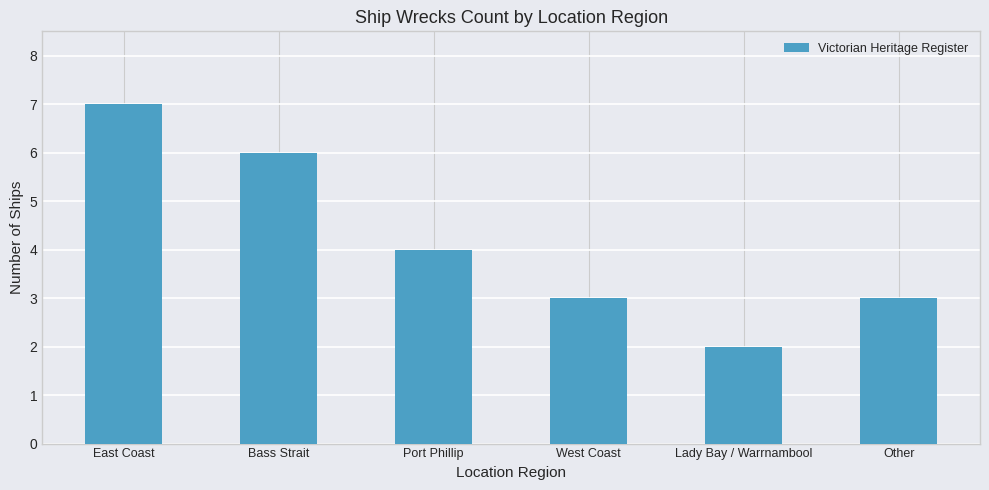

How many data points are less than 4?

3